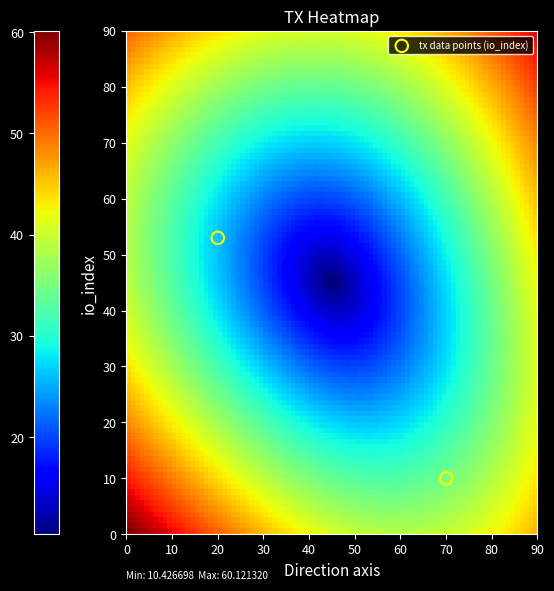

What Y value in the scatter plot is closest to 31?

10